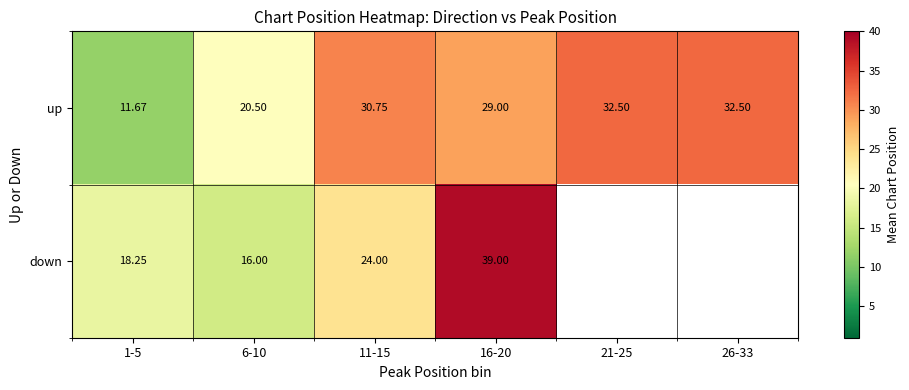

At which label is up closest to 22?

6-10